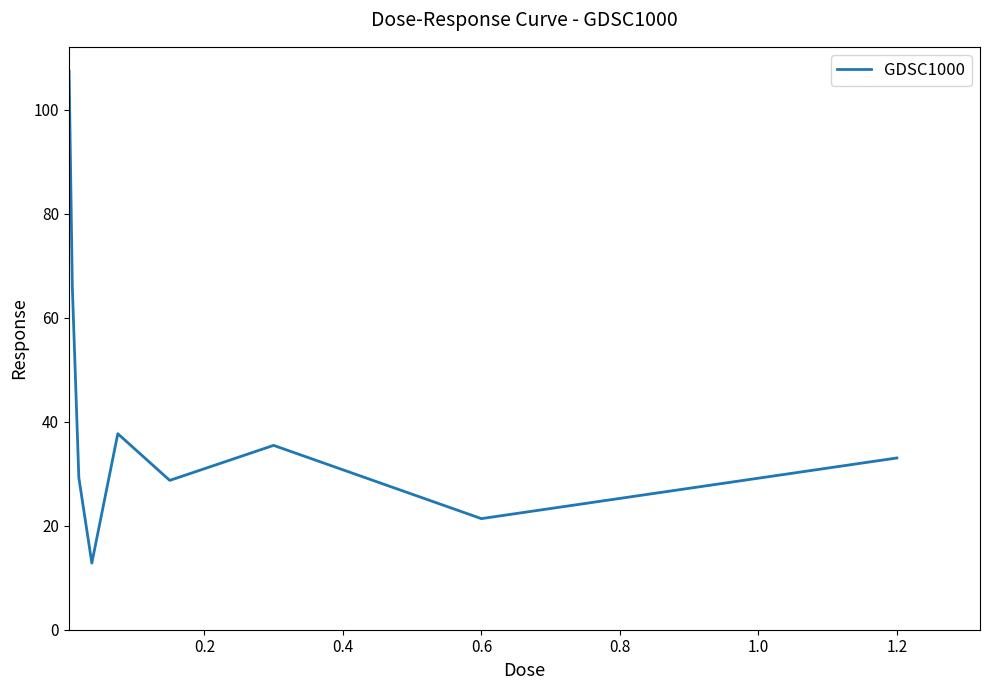

What is the difference between the maximum and minimum values?

94.5